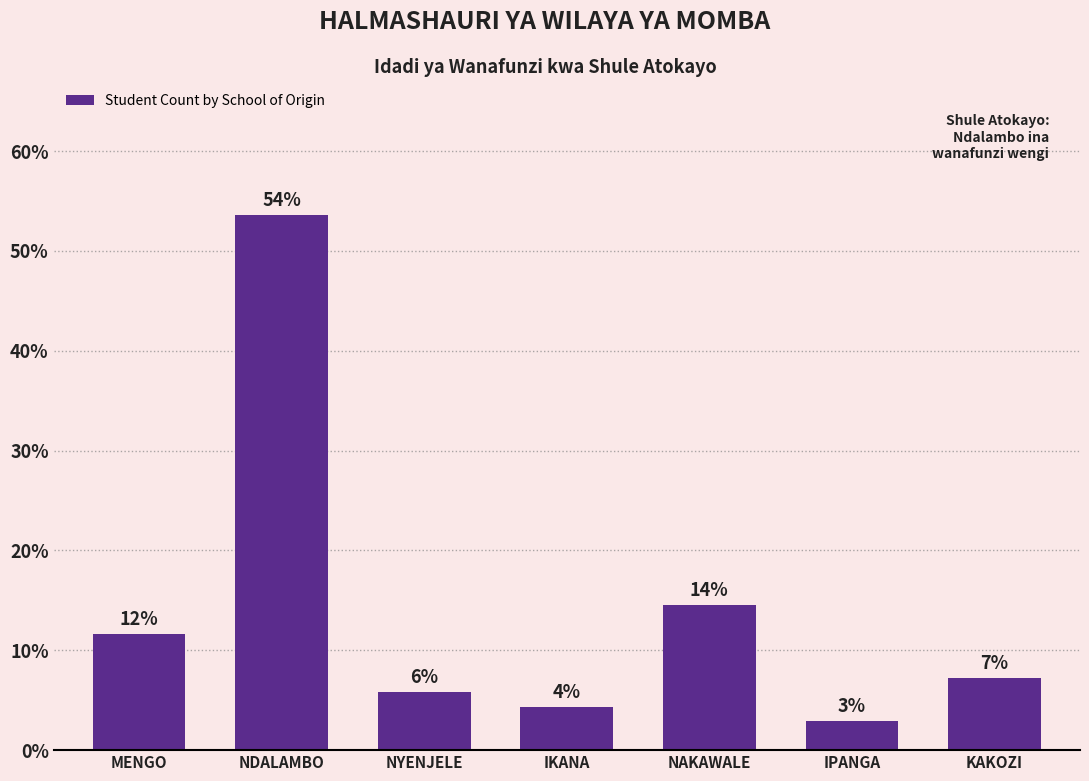

What is the smallest value displayed?

2.9